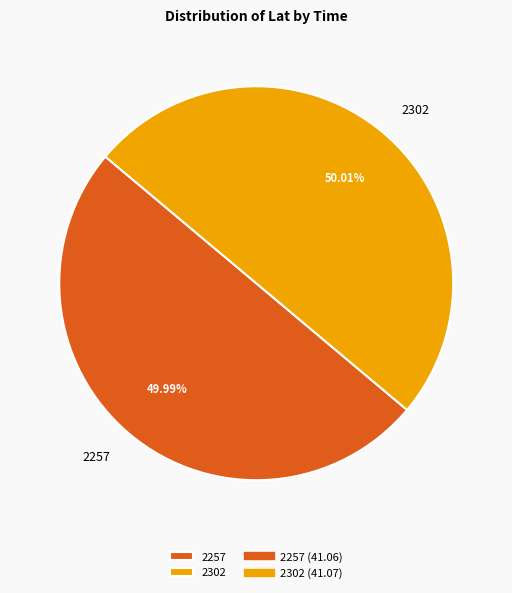

What is the ratio of the value at 2257 to the value at 2302?

1.0